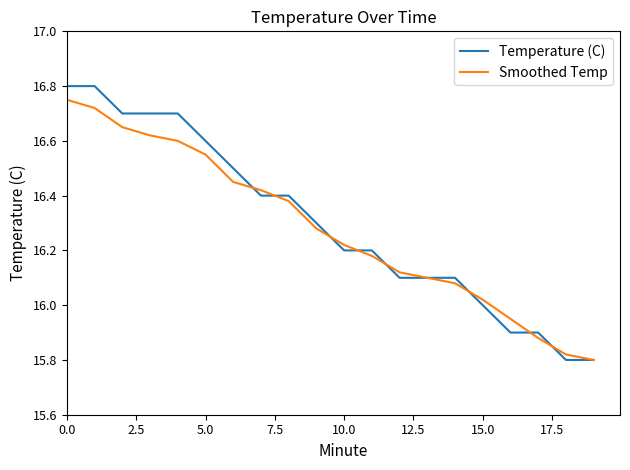

Is this an area chart (filled region under the line)?

No